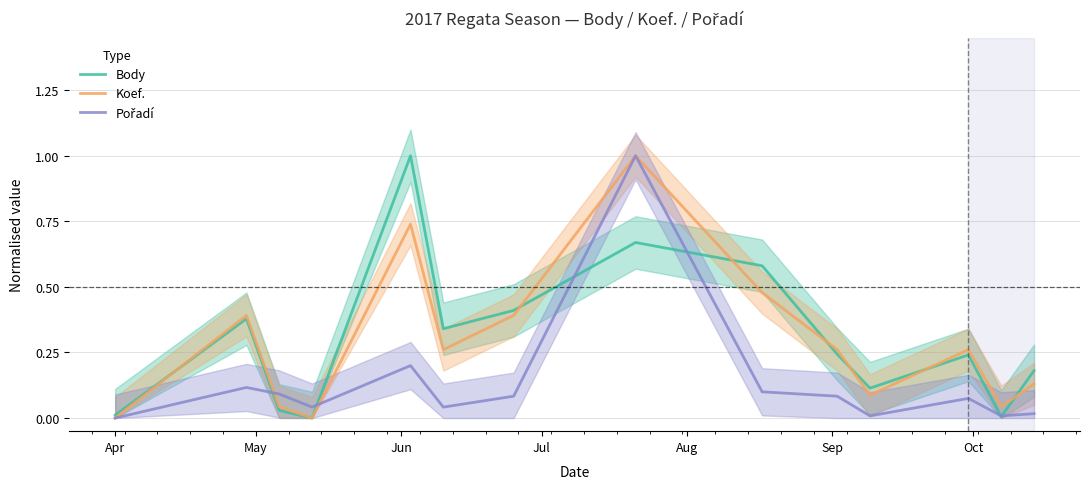

What is the average value of the Body series?

0.3